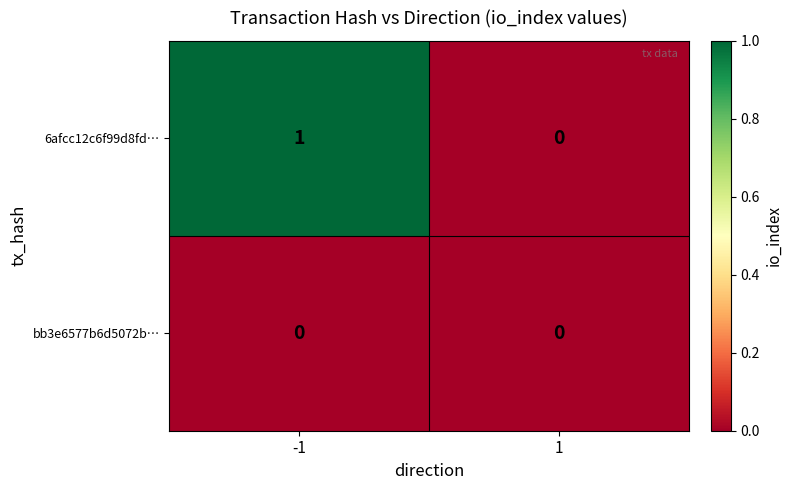

True or false: bb3e6577b6d5072b… has a value of 0 at -1.

True